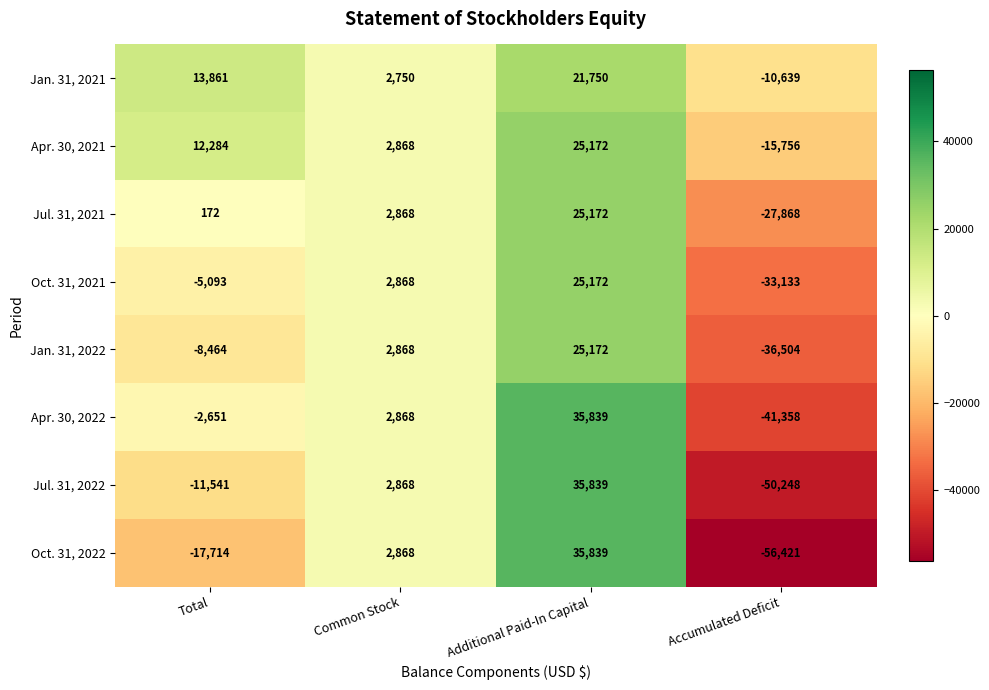

Count the Jan. 31, 2021 values in the range 2750 to 21750.

3